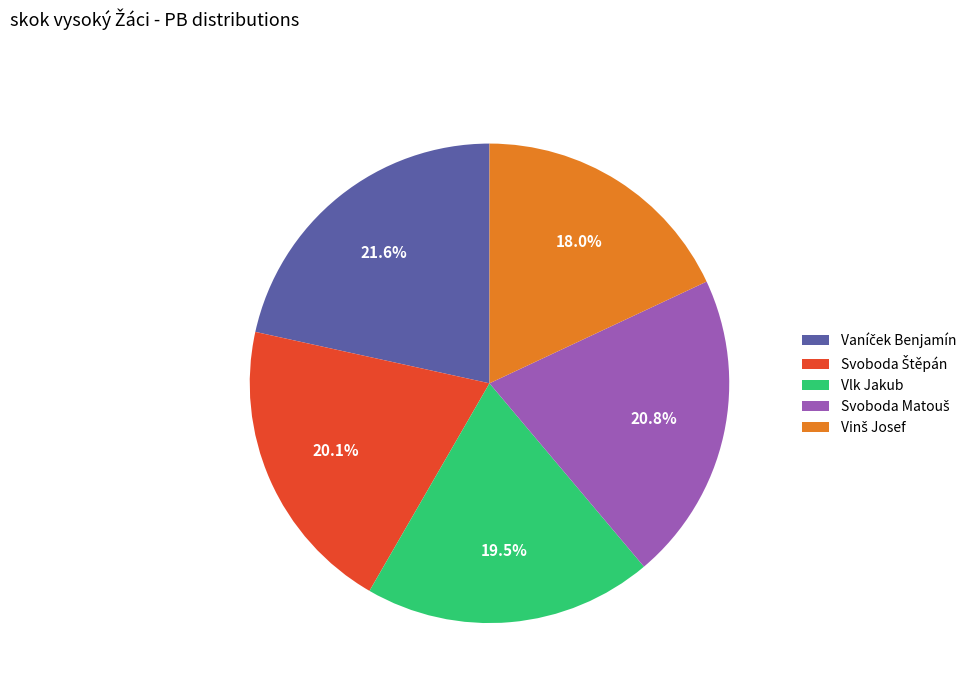

To the nearest percent, what is the average slice percentage?

20%